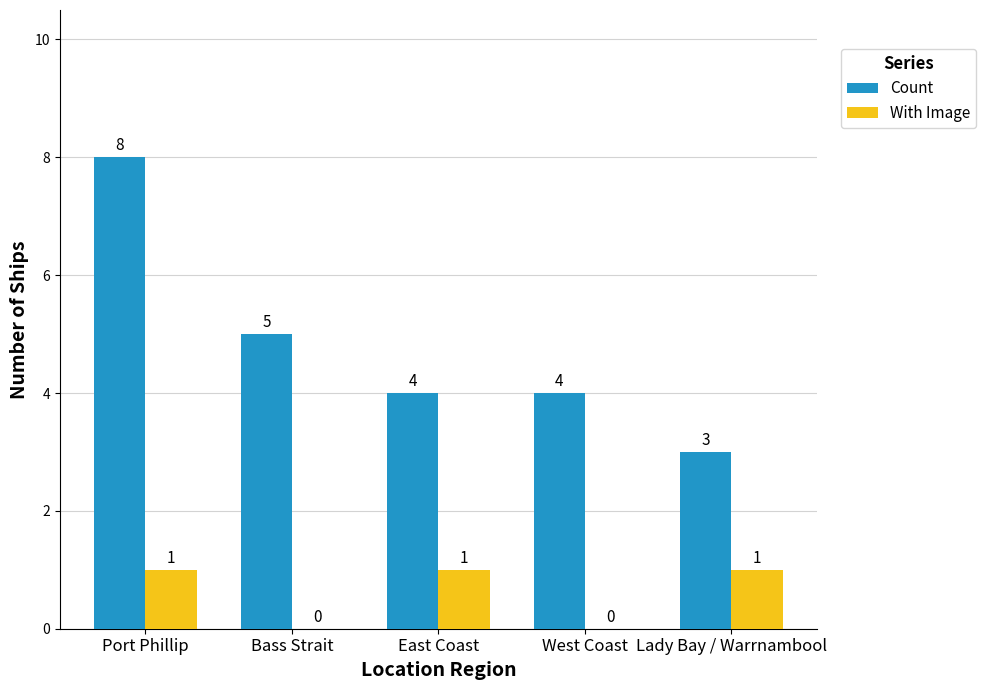

Which series has the largest range (max minus min)?

Count